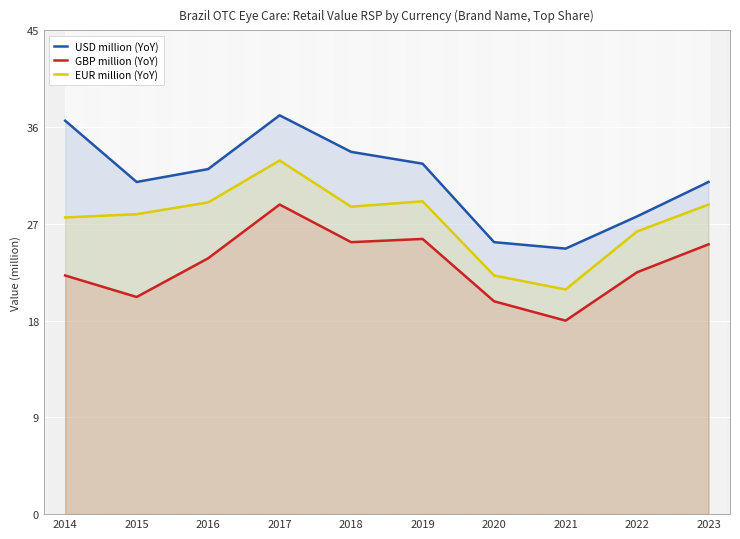

At which category is the sum across all series the highest?

2017